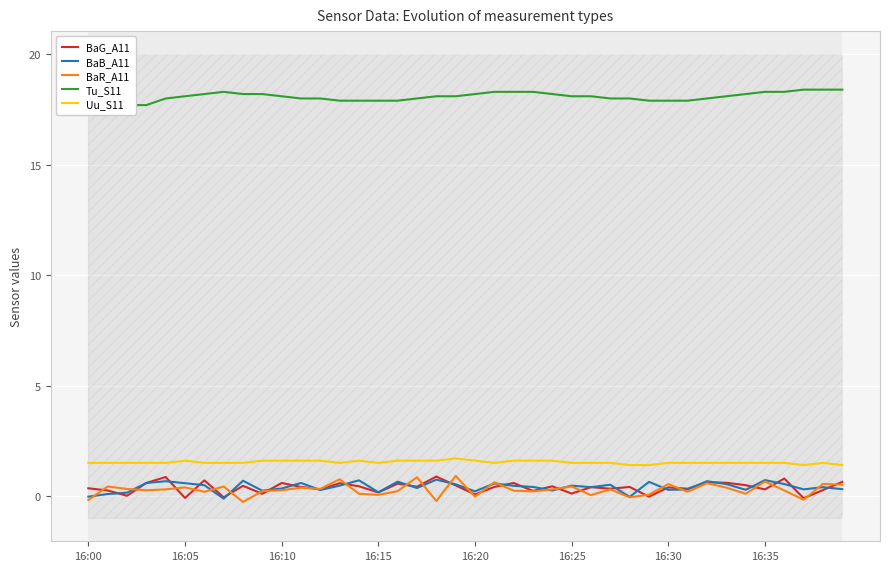

Which series has the largest total across all categories?

Tu_S11